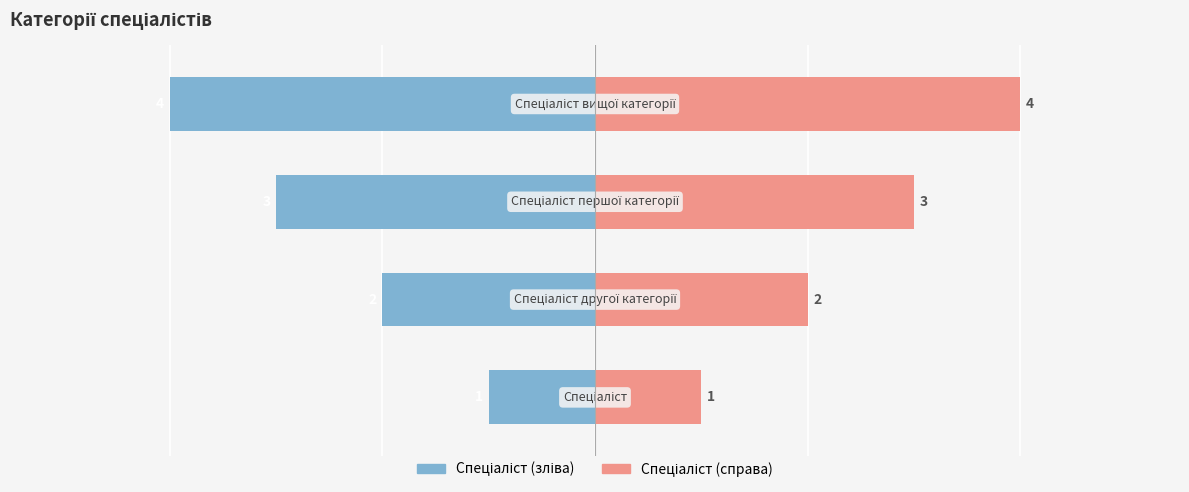

Reading right to left, what are all the values shown in this chart?

Ідентифікатор (зліва): 3=-4	2=-3	1=-2	0=-1
Ідентифікатор (справа): 3=4	2=3	1=2	0=1